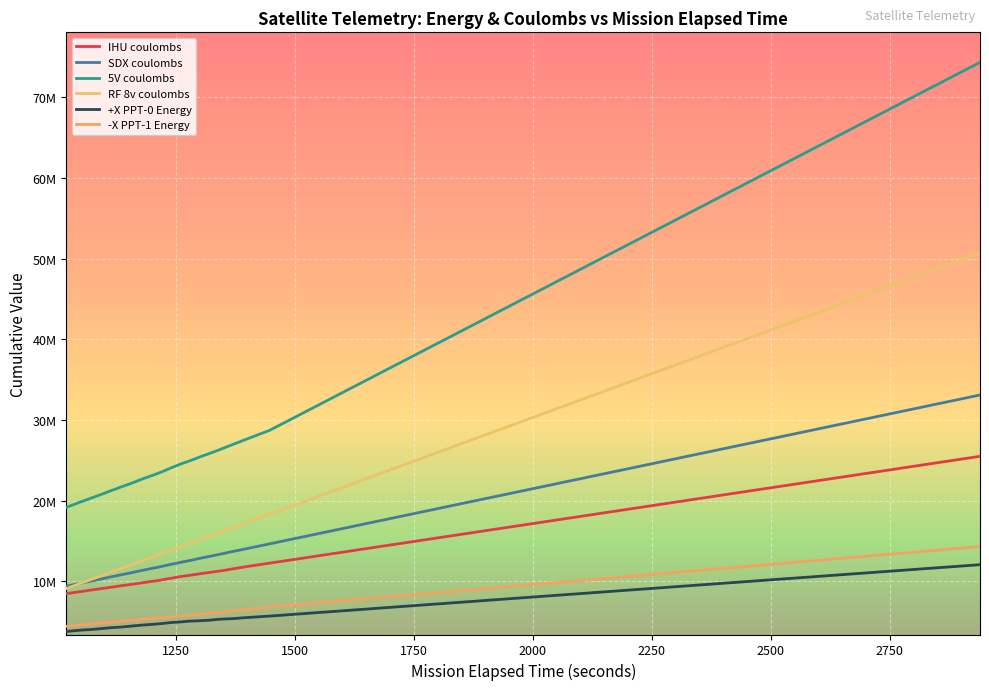

True or false: IHU coulombs has a value of 9440078 at 1132.

True